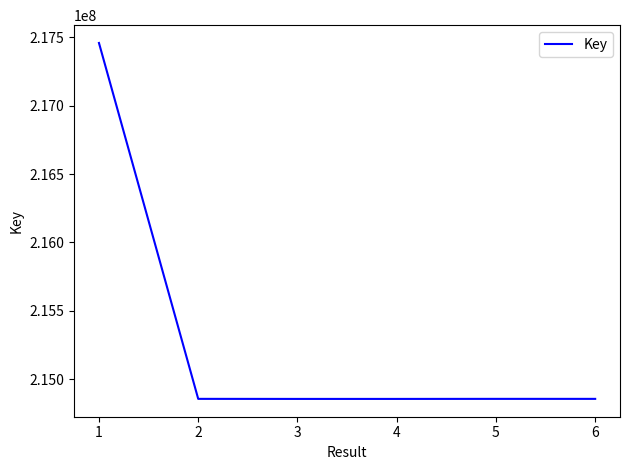

How many categories are shown in the chart?

6